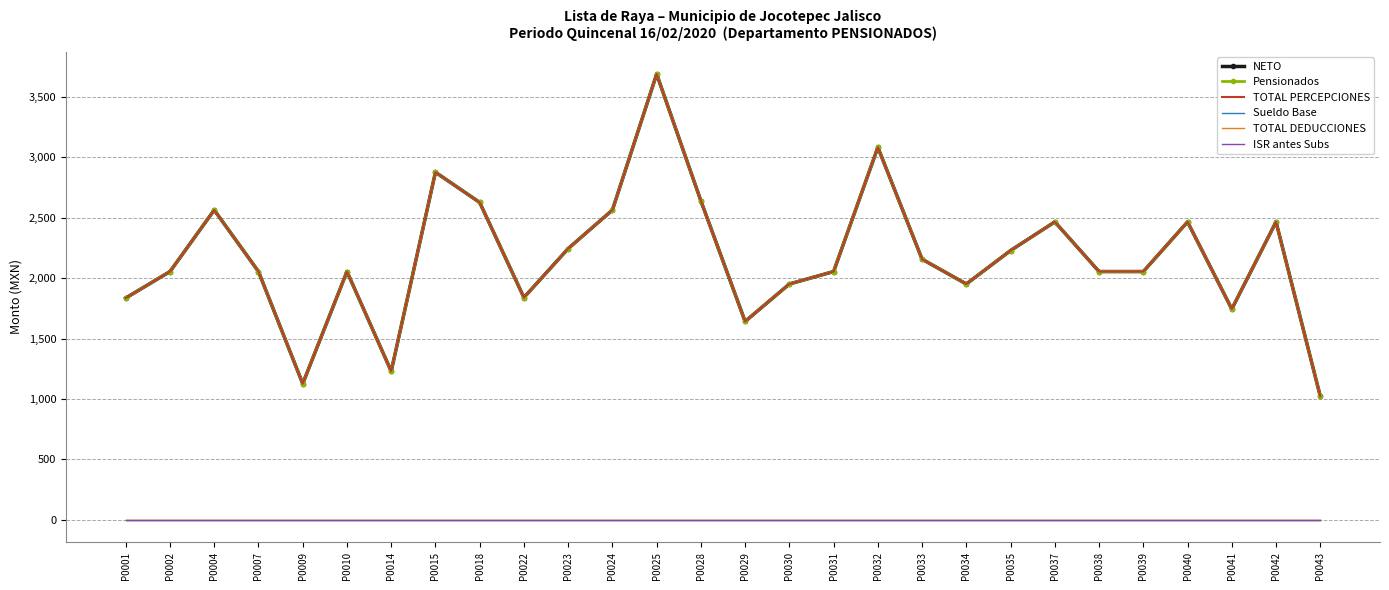

What is the sum of the TOTAL PERCEPCIONES values at P0014 and P0037?

3696